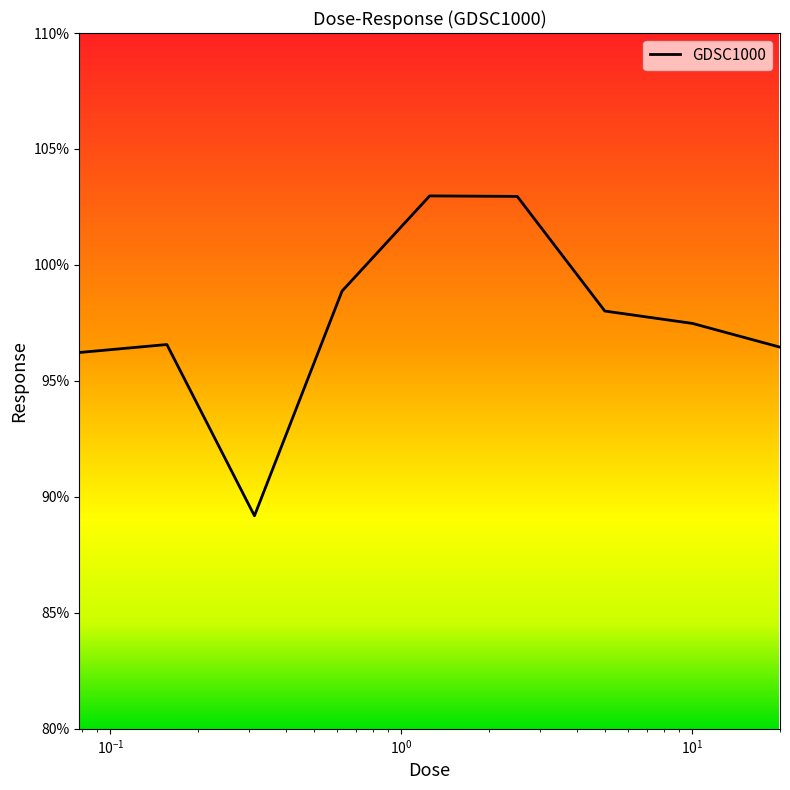

What is the maximum value shown in the chart?

103.0